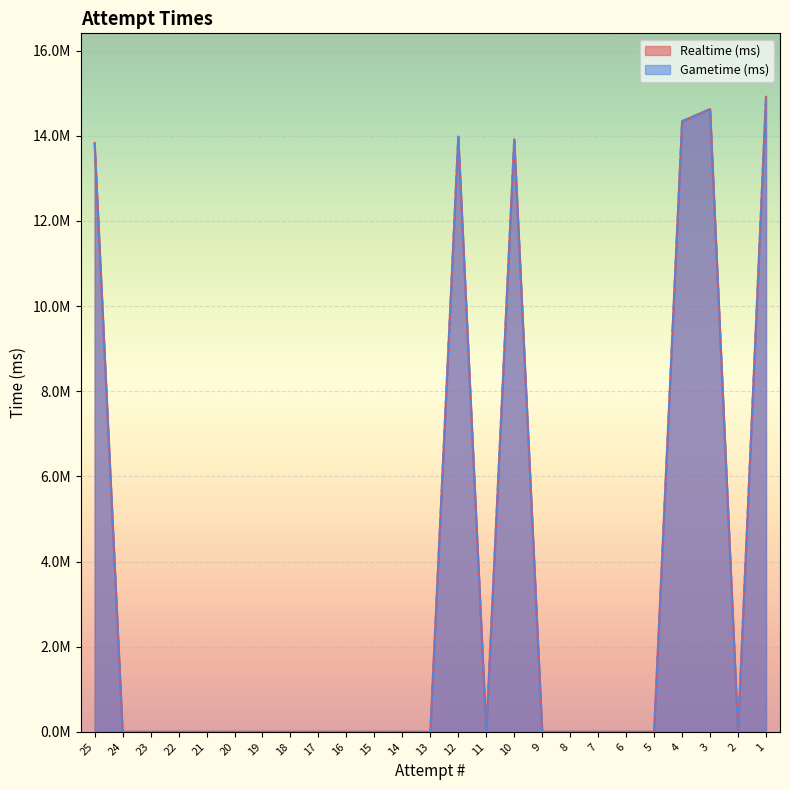

At how many categories does at least one series exceed 2215033?

6